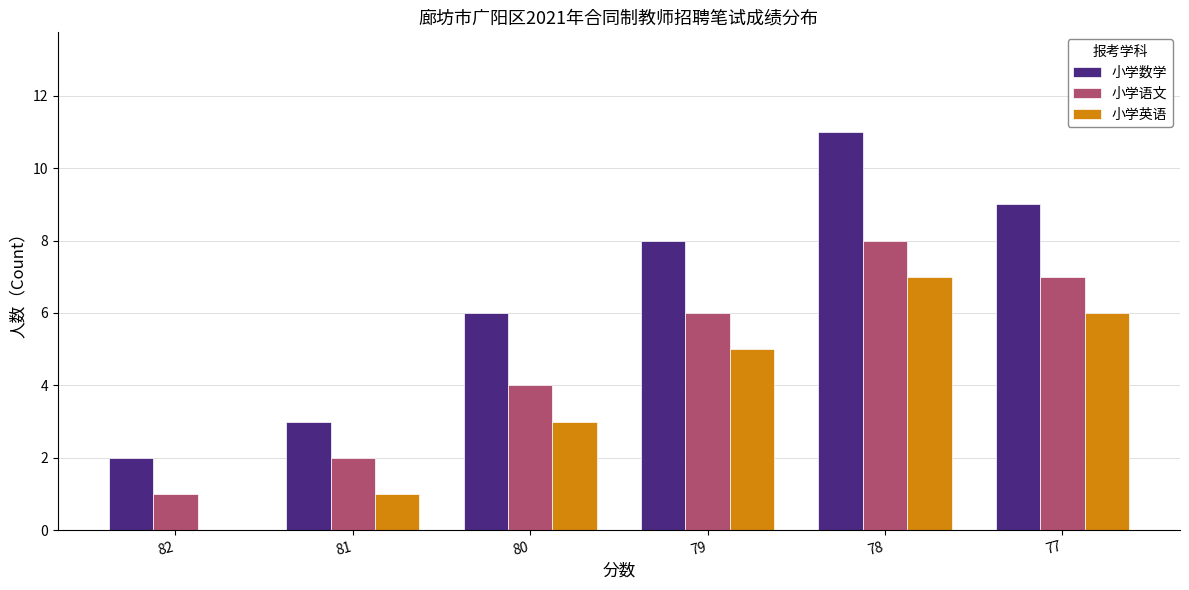

The 小学数学 series shows 3 at 82. True or false?

False